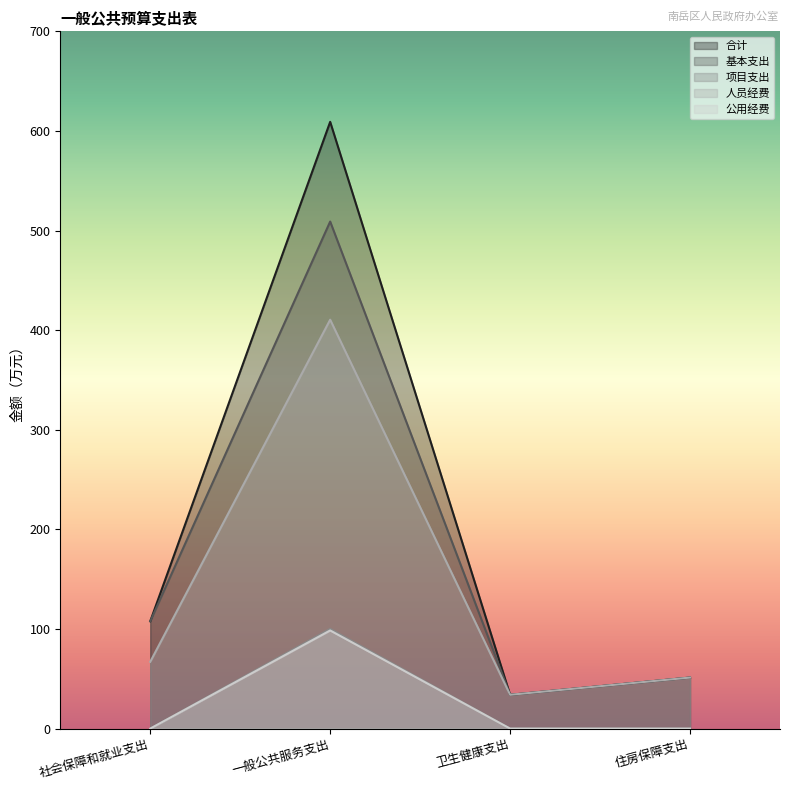

At 社会保障和就业支出, list the series in order from largest to smallest.

合计, 基本支出, 人员经费, 项目支出, 公用经费